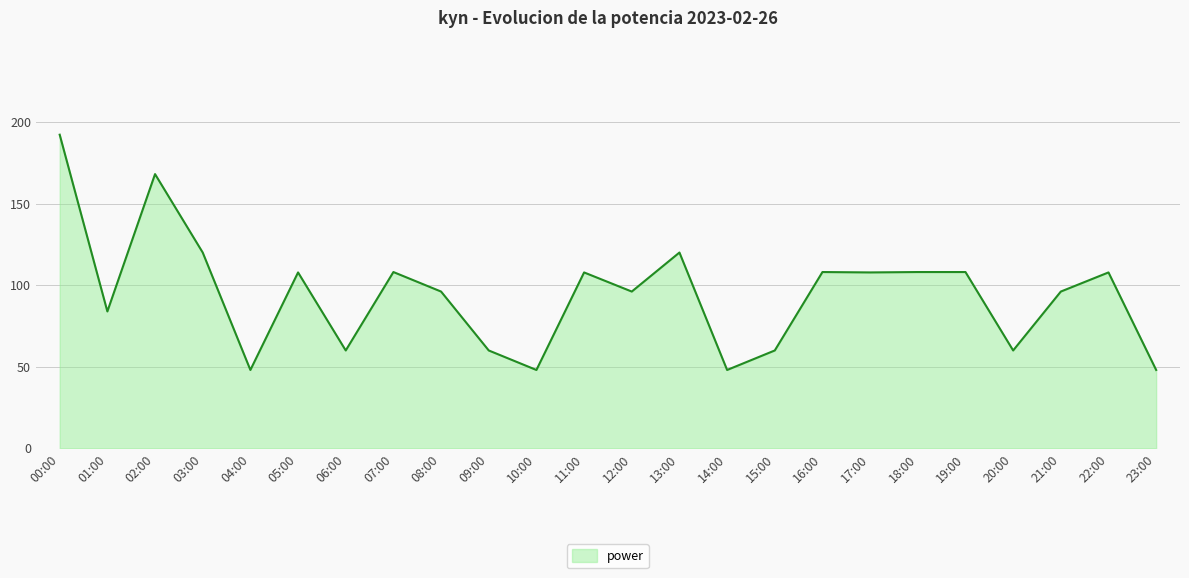

At which category does the data reach its first local peak?

02:00